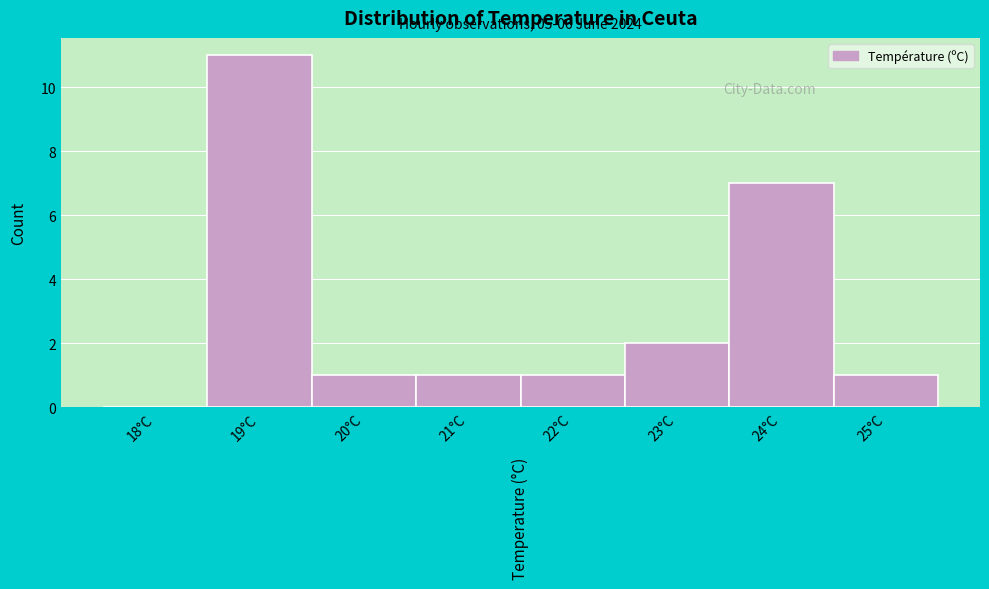

Reading right to left, list all the values displayed in this chart.

25°C=1	24°C=7	23°C=2	22°C=1	21°C=1	20°C=1	19°C=11	18°C=0